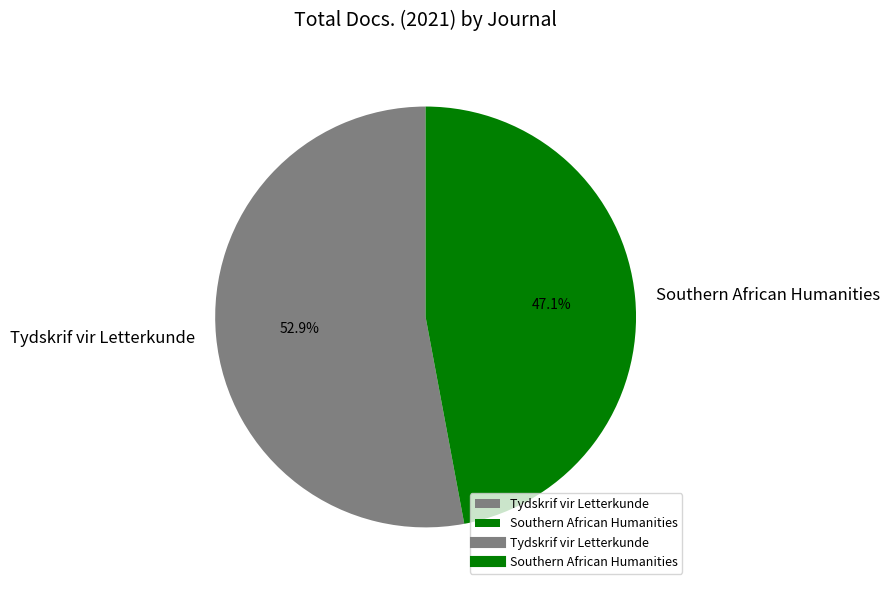

What percentage is NOT represented by Southern African Humanities?

52.9%